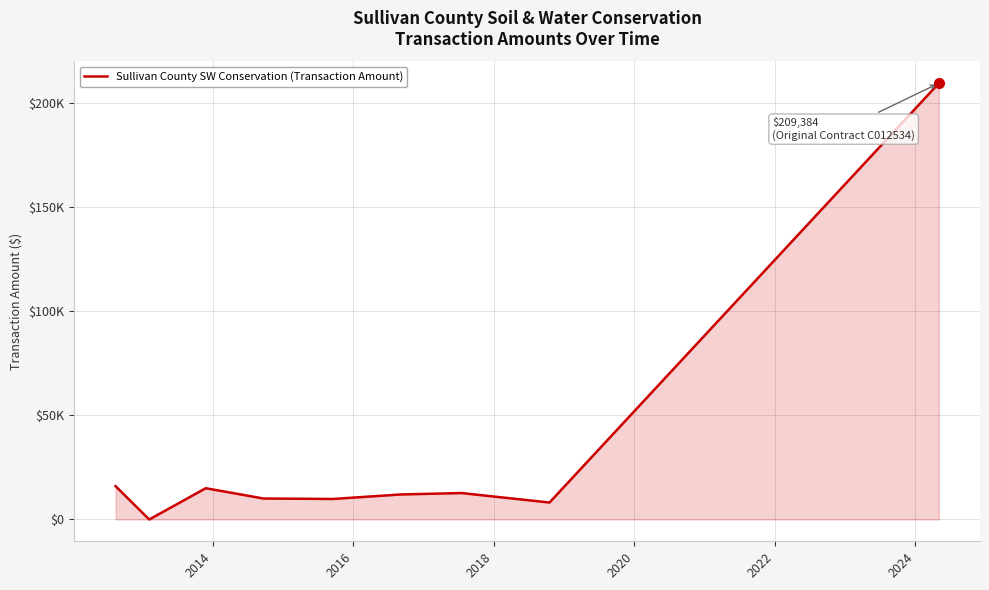

What is the value of the 3rd point from the left?

15000